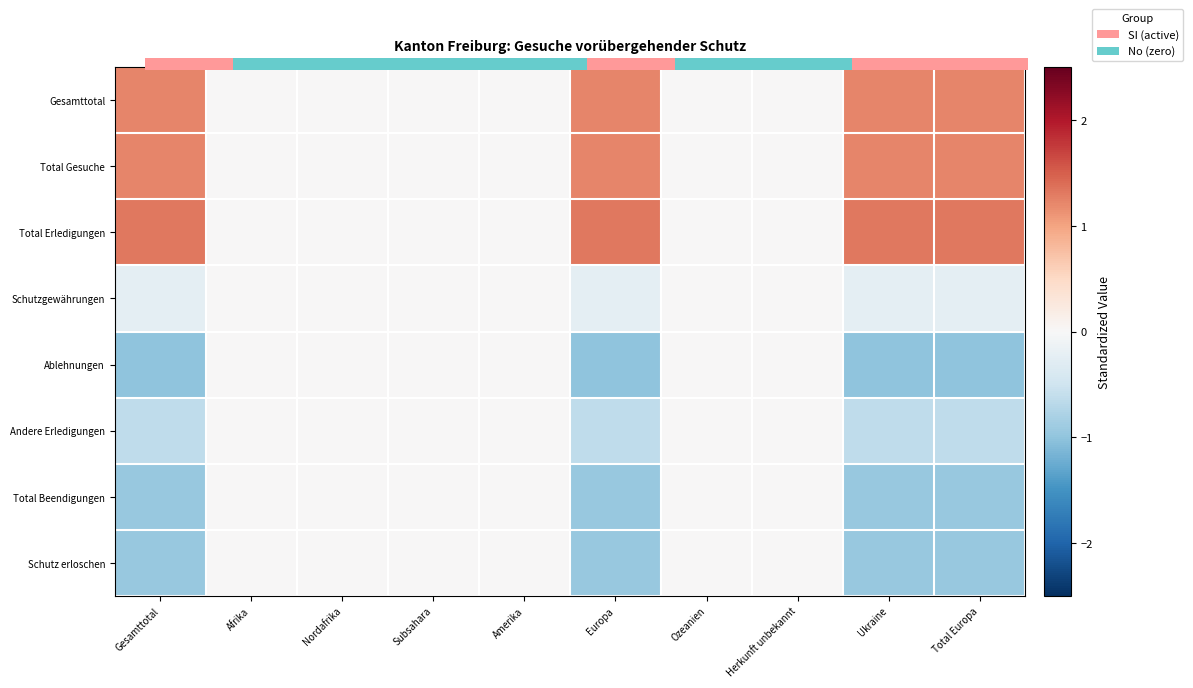

Between Ukraine and Amerika, which is larger?

Ukraine